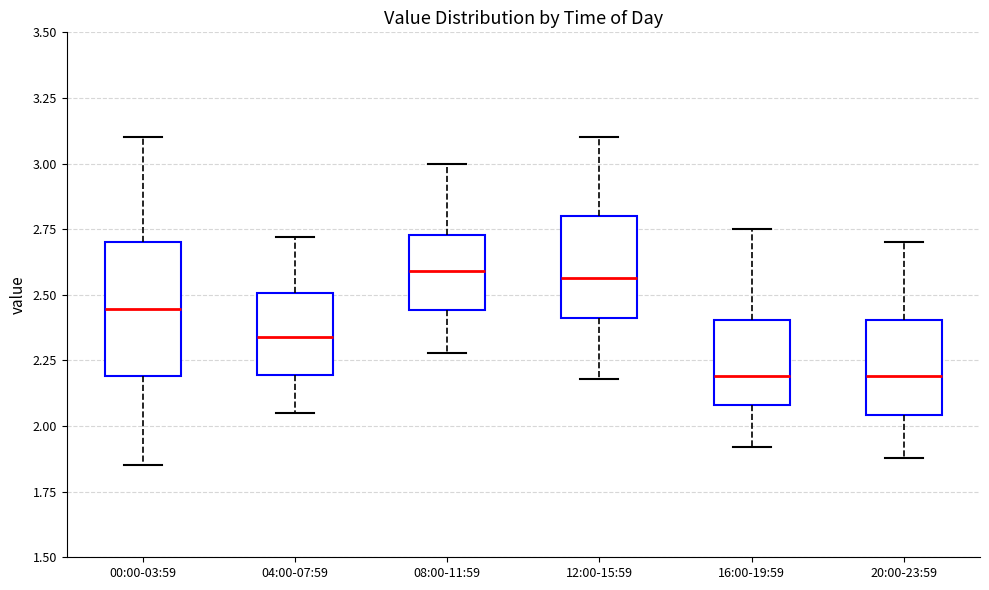

Which box is the tallest, from its lower edge to its upper edge?

00:00-03:59